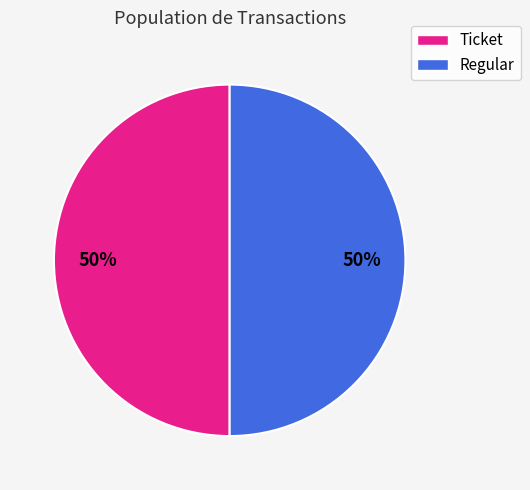

To the nearest percent, what is the difference between the Ticket and Regular slice percentages?

0%